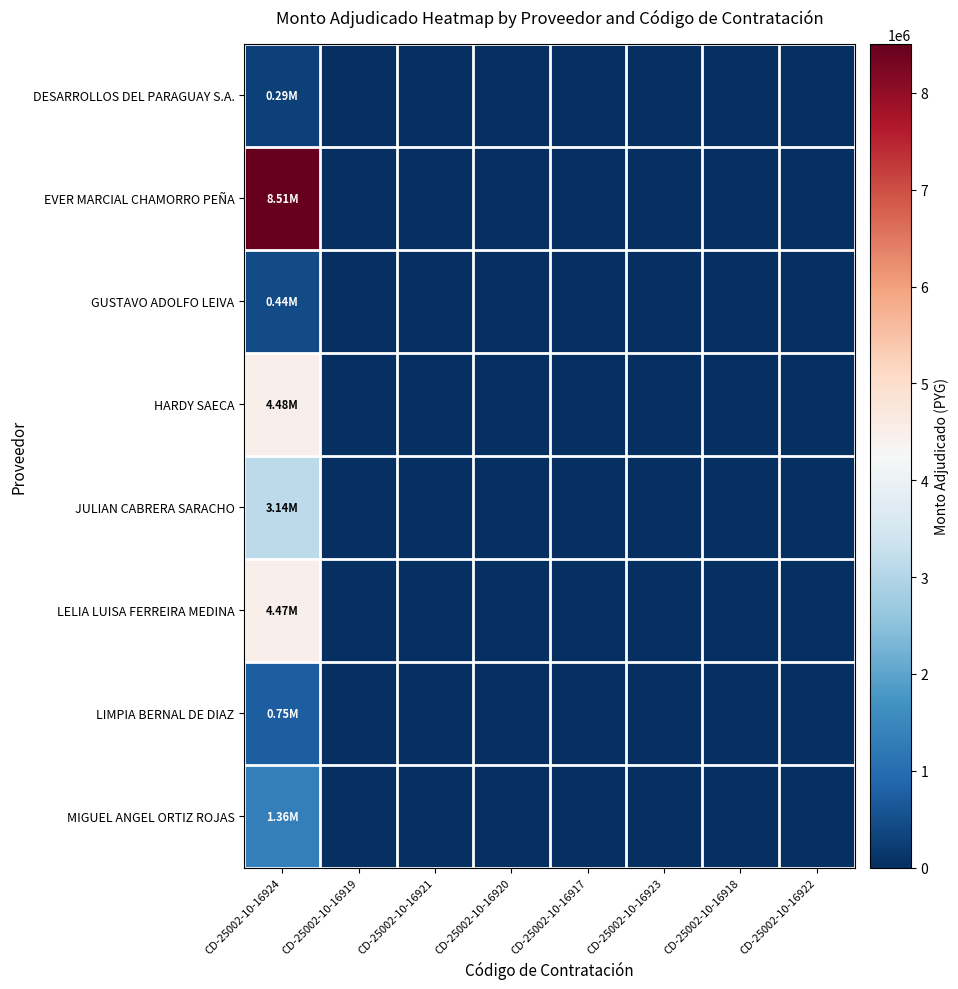

Reading left to right, list all the values displayed in this chart.

DESARROLLOS DEL PARAGUAY S.A.: CD-25002-10-16924=292500	CD-25002-10-16919=0	CD-25002-10-16921=0	CD-25002-10-16920=0	CD-25002-10-16917=0	CD-25002-10-16923=0	CD-25002-10-16918=0	CD-25002-10-16922=0
EVER MARCIAL CHAMORRO PEÑA: CD-25002-10-16924=8506000	CD-25002-10-16919=0	CD-25002-10-16921=0	CD-25002-10-16920=0	CD-25002-10-16917=0	CD-25002-10-16923=0	CD-25002-10-16918=0	CD-25002-10-16922=0
GUSTAVO ADOLFO LEIVA: CD-25002-10-16924=437000	CD-25002-10-16919=0	CD-25002-10-16921=0	CD-25002-10-16920=0	CD-25002-10-16917=0	CD-25002-10-16923=0	CD-25002-10-16918=0	CD-25002-10-16922=0
HARDY SAECA: CD-25002-10-16924=4479046	CD-25002-10-16919=0	CD-25002-10-16921=0	CD-25002-10-16920=0	CD-25002-10-16917=0	CD-25002-10-16923=0	CD-25002-10-16918=0	CD-25002-10-16922=0
JULIAN CABRERA SARACHO: CD-25002-10-16924=3141970	CD-25002-10-16919=0	CD-25002-10-16921=0	CD-25002-10-16920=0	CD-25002-10-16917=0	CD-25002-10-16923=0	CD-25002-10-16918=0	CD-25002-10-16922=0
LELIA LUISA FERREIRA MEDINA: CD-25002-10-16924=4473080	CD-25002-10-16919=0	CD-25002-10-16921=0	CD-25002-10-16920=0	CD-25002-10-16917=0	CD-25002-10-16923=0	CD-25002-10-16918=0	CD-25002-10-16922=0
LIMPIA BERNAL DE DIAZ: CD-25002-10-16924=751600	CD-25002-10-16919=0	CD-25002-10-16921=0	CD-25002-10-16920=0	CD-25002-10-16917=0	CD-25002-10-16923=0	CD-25002-10-16918=0	CD-25002-10-16922=0
MIGUEL ANGEL ORTIZ ROJAS: CD-25002-10-16924=1360680	CD-25002-10-16919=0	CD-25002-10-16921=0	CD-25002-10-16920=0	CD-25002-10-16917=0	CD-25002-10-16923=0	CD-25002-10-16918=0	CD-25002-10-16922=0